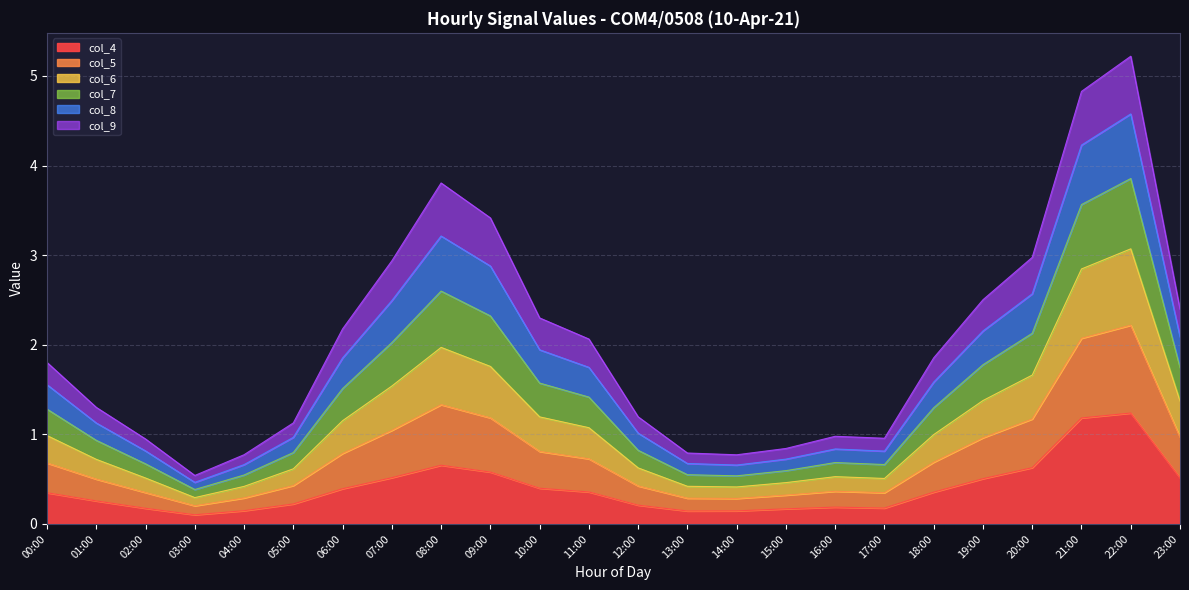

The value of col_4 at 19:00 is 0.8. True or false?

False